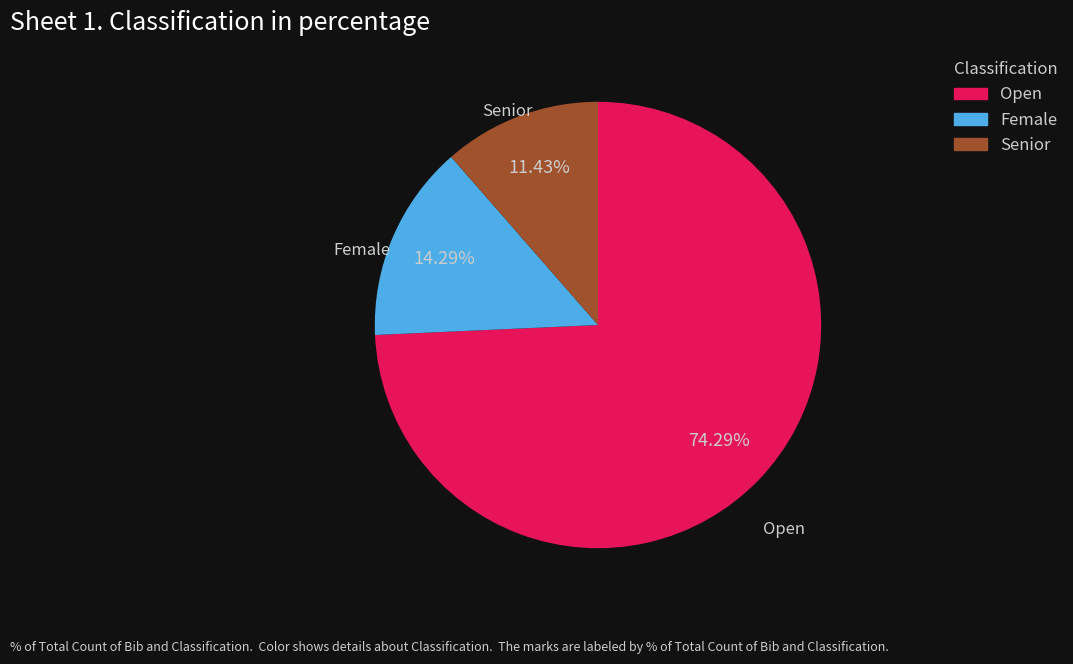

What is the total percentage of Senior and Open?

85.7%